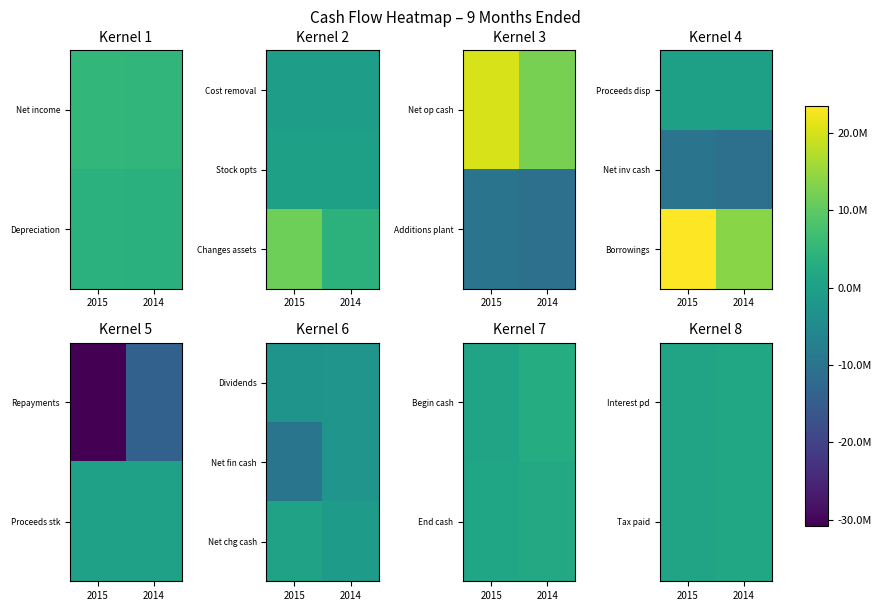

Rank the categories by Tax paid value from highest to lowest.

2014, 2015